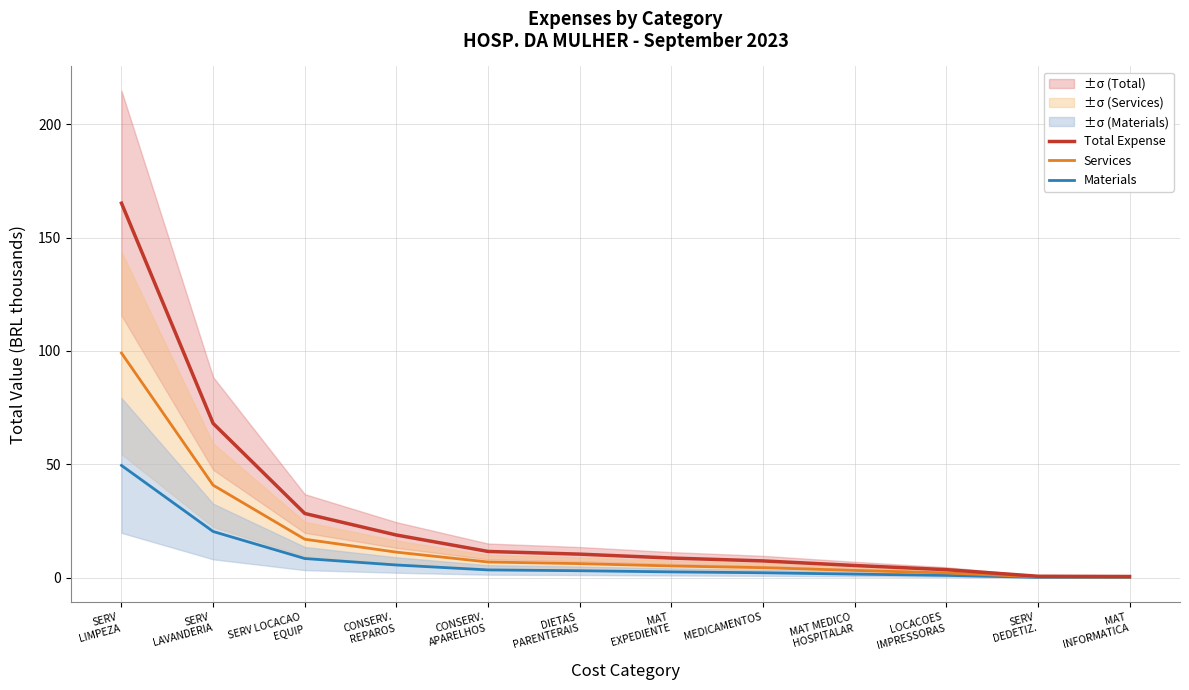

The Materials series shows 2.6 at MAT
EXPEDIENTE. True or false?

True